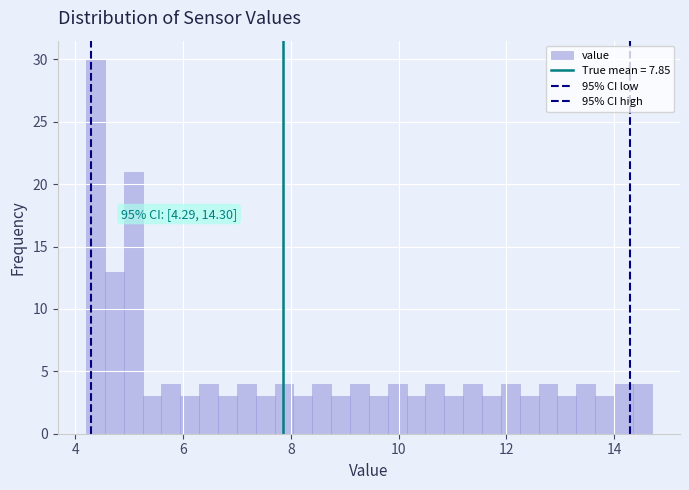

Around what value on the x-axis is the tallest bar? Give the approximate position of its centre, as read against the axis.

4.4